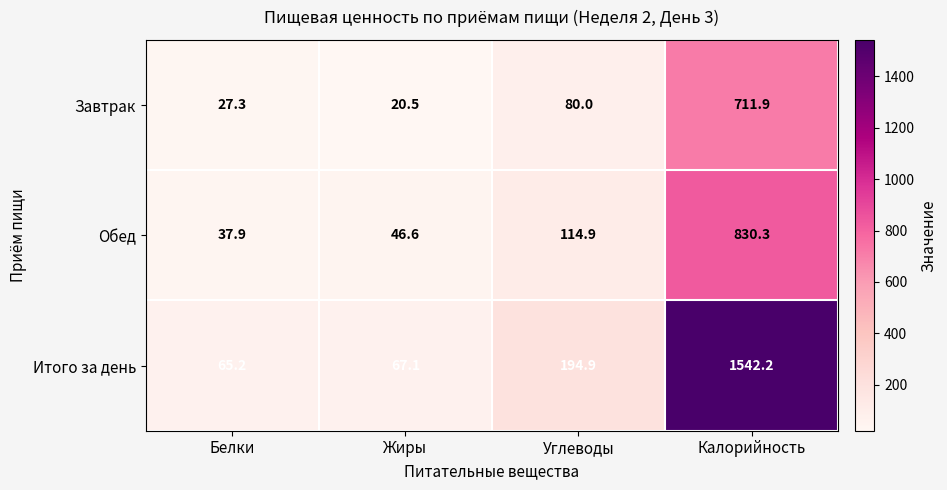

What is the difference between the second highest and second lowest values in the Итого за день series?

127.8